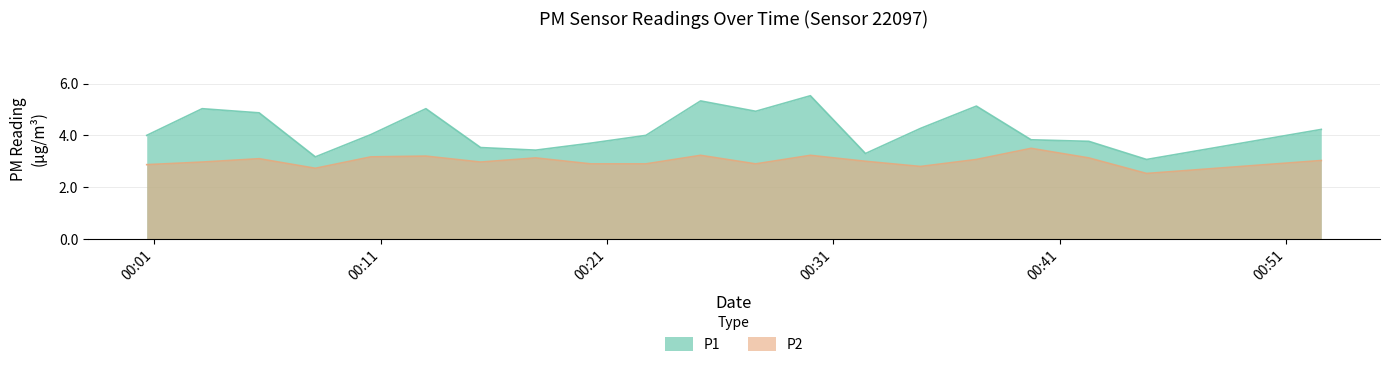

What position from the right is 04:00?

12